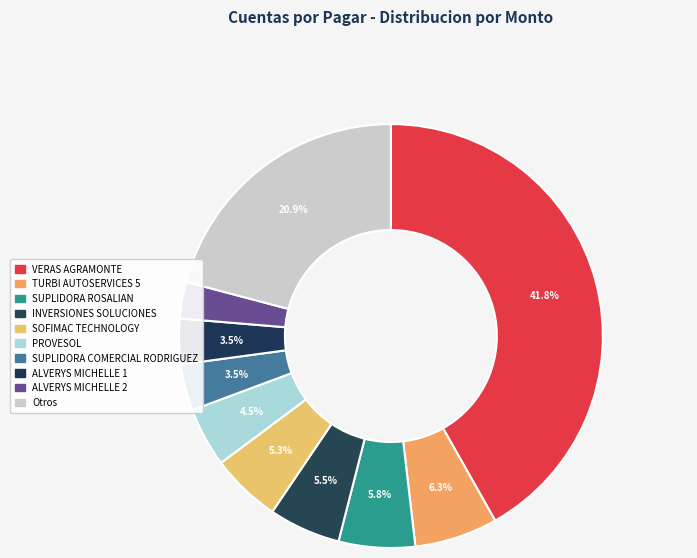

Does any single category account for the majority?

No